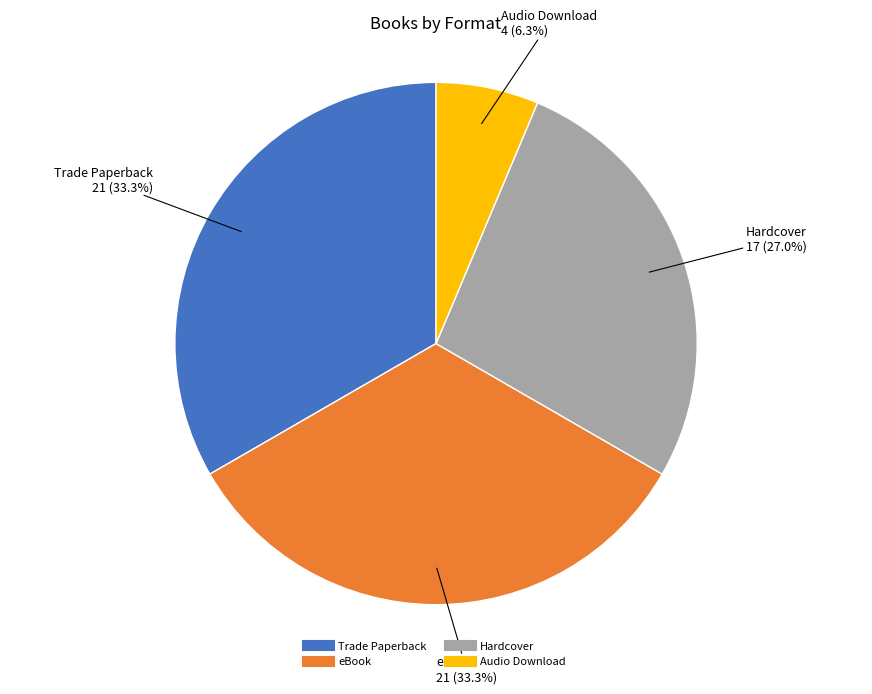

What is the smallest slice in the pie chart?

Audio Download